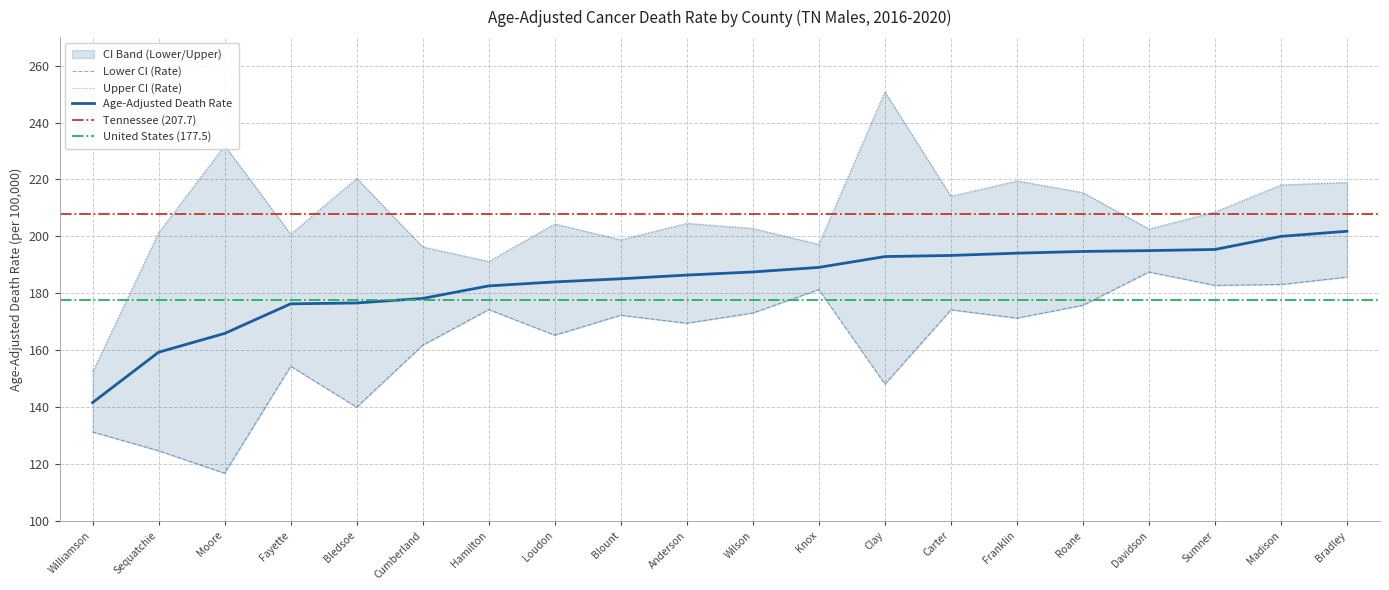

Does the chart have visible grid lines?

Yes